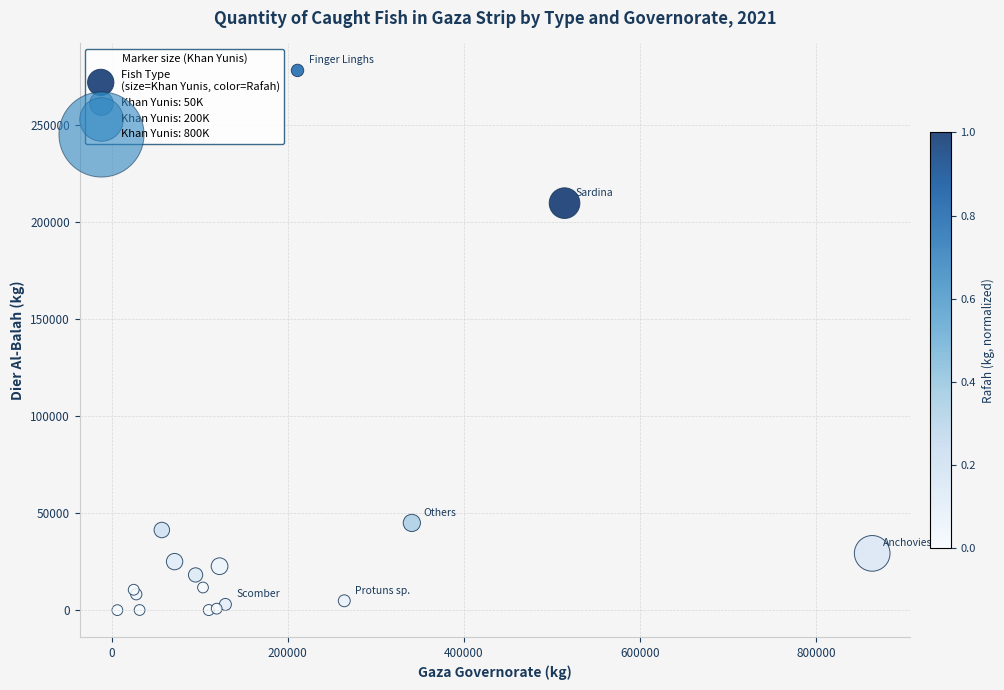

What Y value in the scatter plot is closest to 139130?

209834